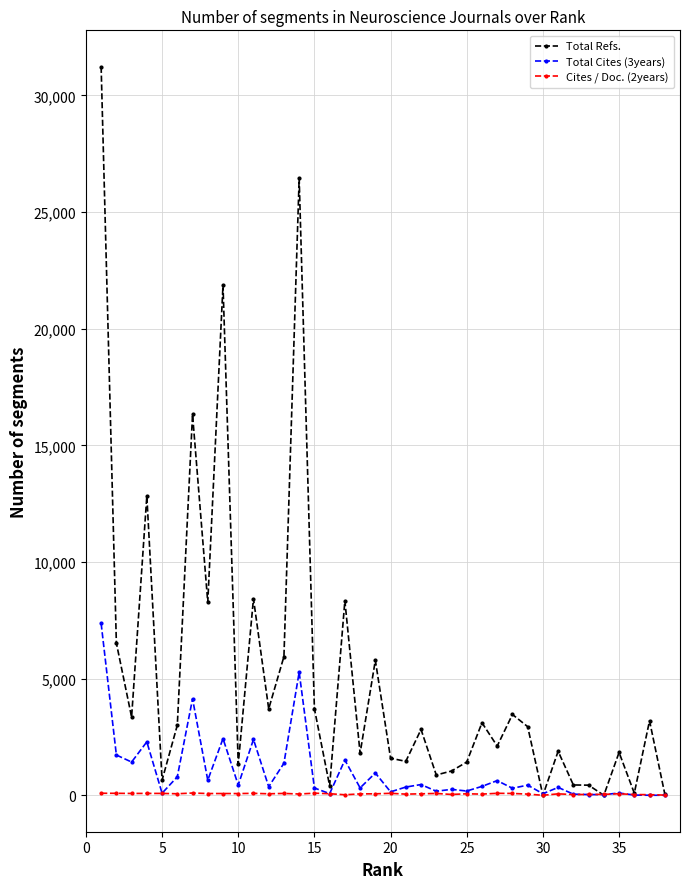

List the series in order of their overall mean, lowest first.

Cites / Doc. (2years), Total Cites (3years), Total Refs.